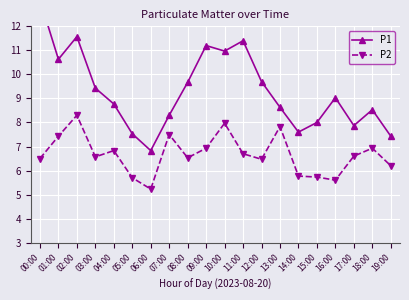

How many data points in P2 are less than 6?

5